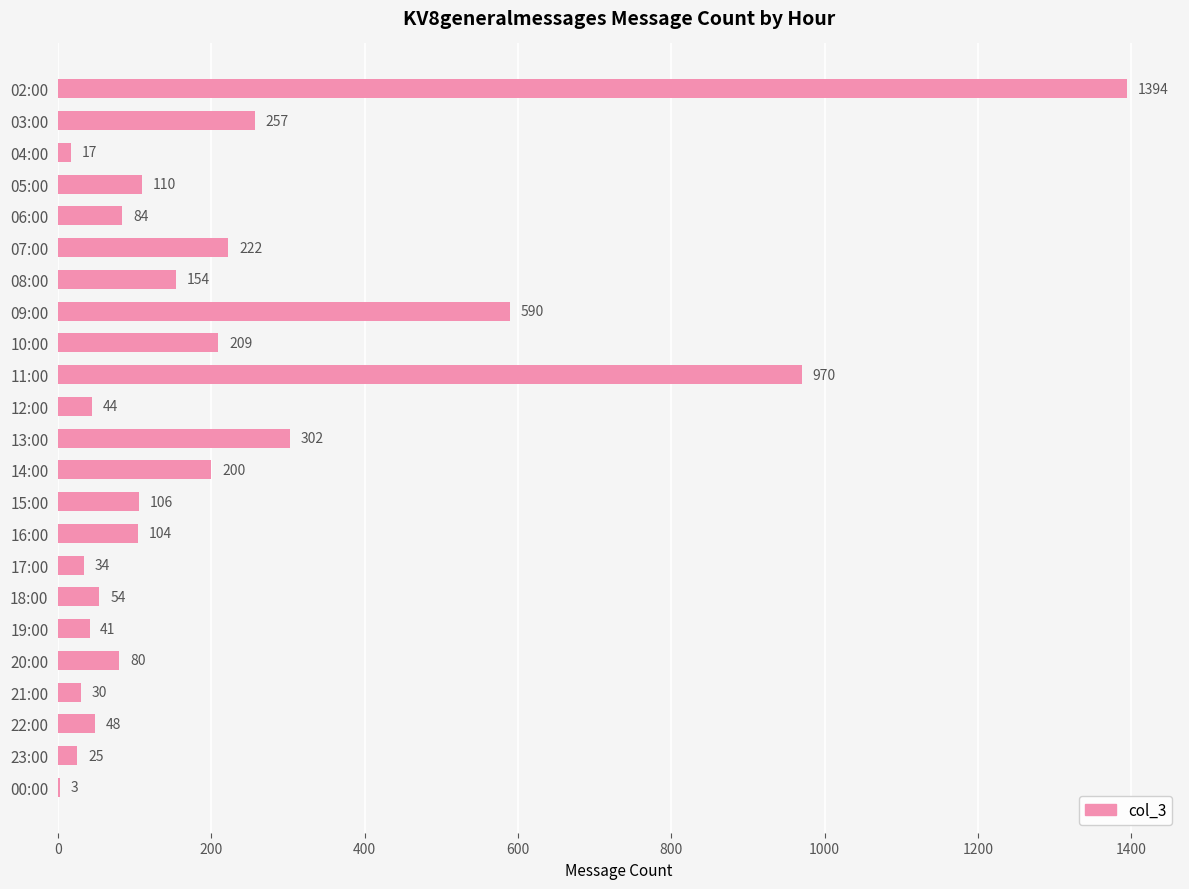

What is the ratio of the value at 11:00 to the value at 19:00?

23.7